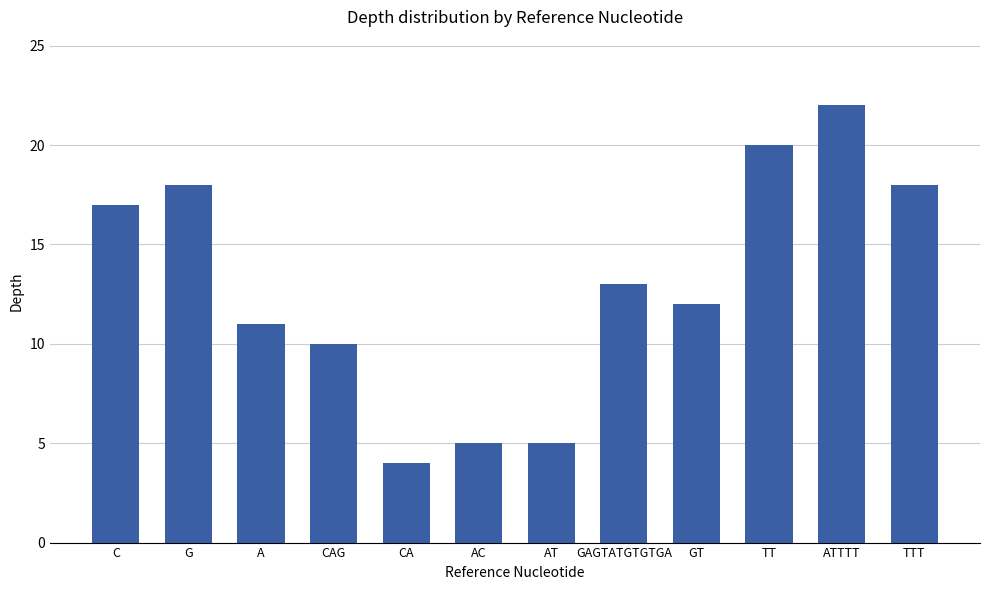

How many bars are there in total?

12